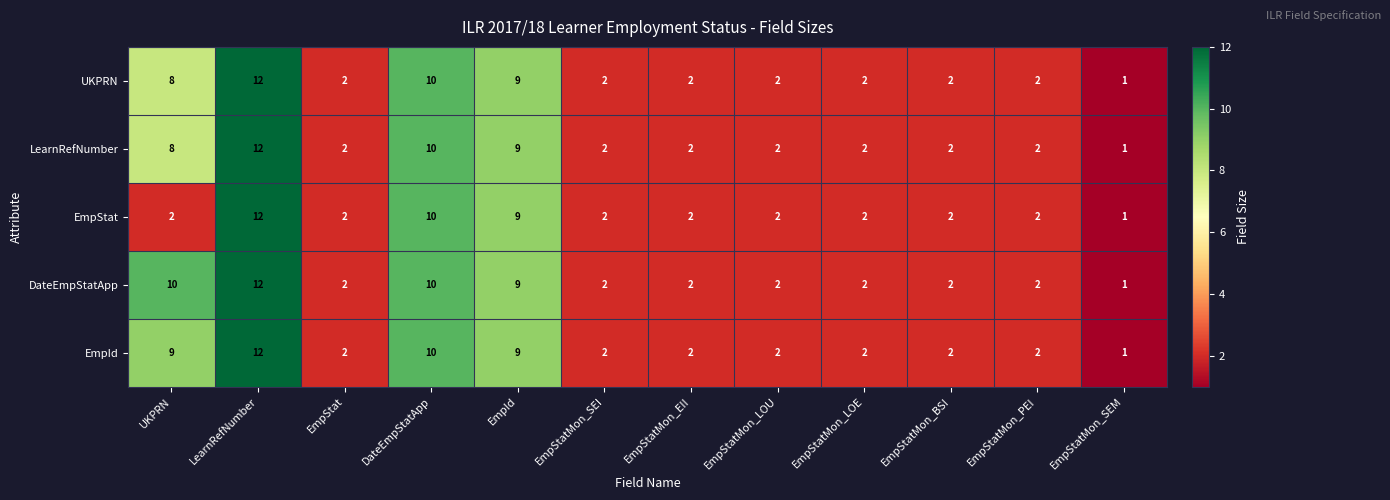

Which series has the largest total across all categories?

DateEmpStatApp